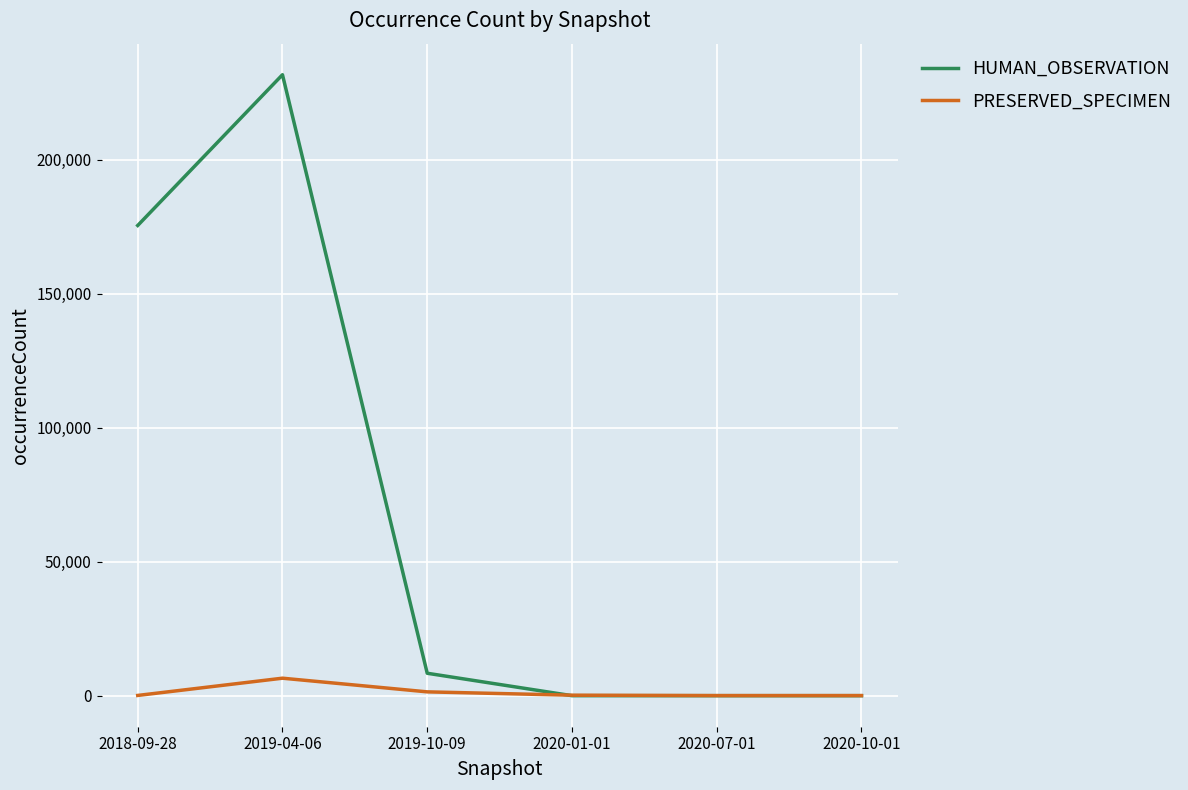

List the series in order of their peak value, lowest first.

PRESERVED_SPECIMEN, HUMAN_OBSERVATION